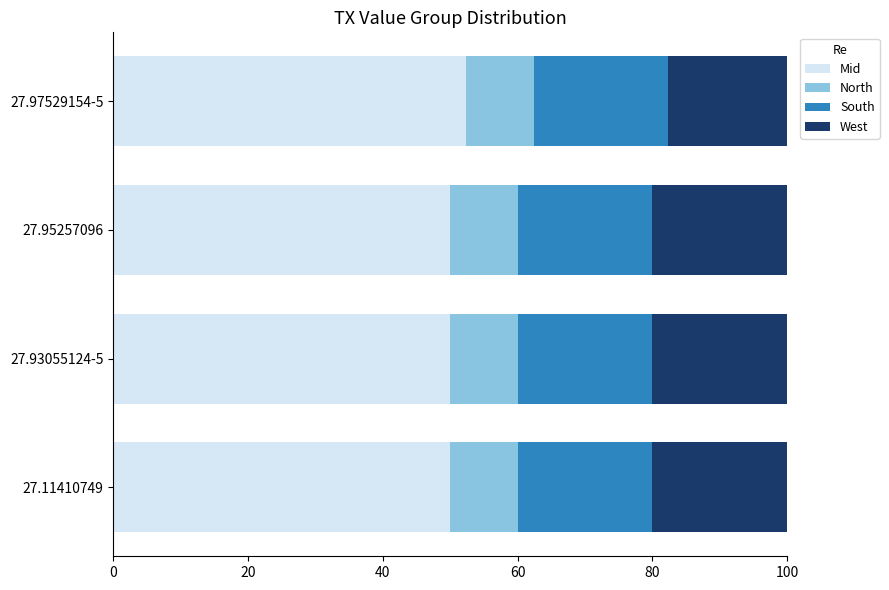

What are all the series names shown in the legend?

Mid, North, South, West